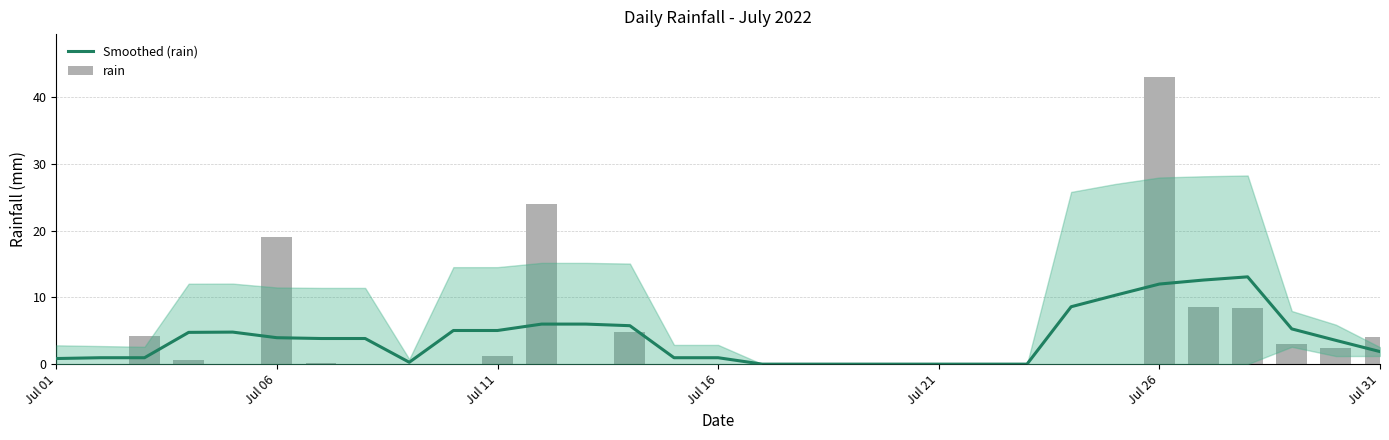

What is the sum of all Smoothed (rain) values?

121.3